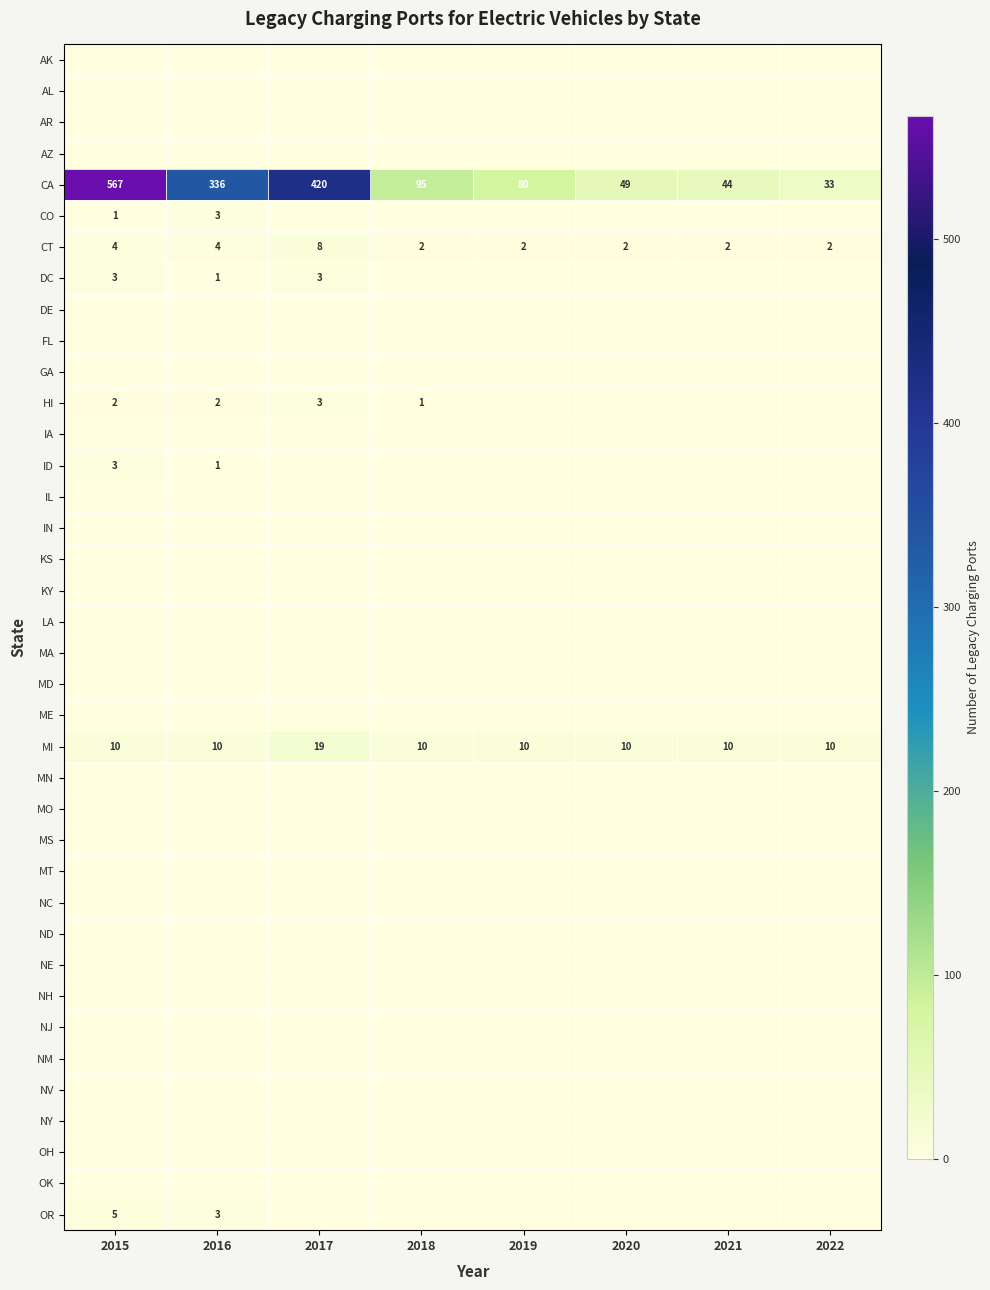

Between 2020 and 2019, which is larger?

2020